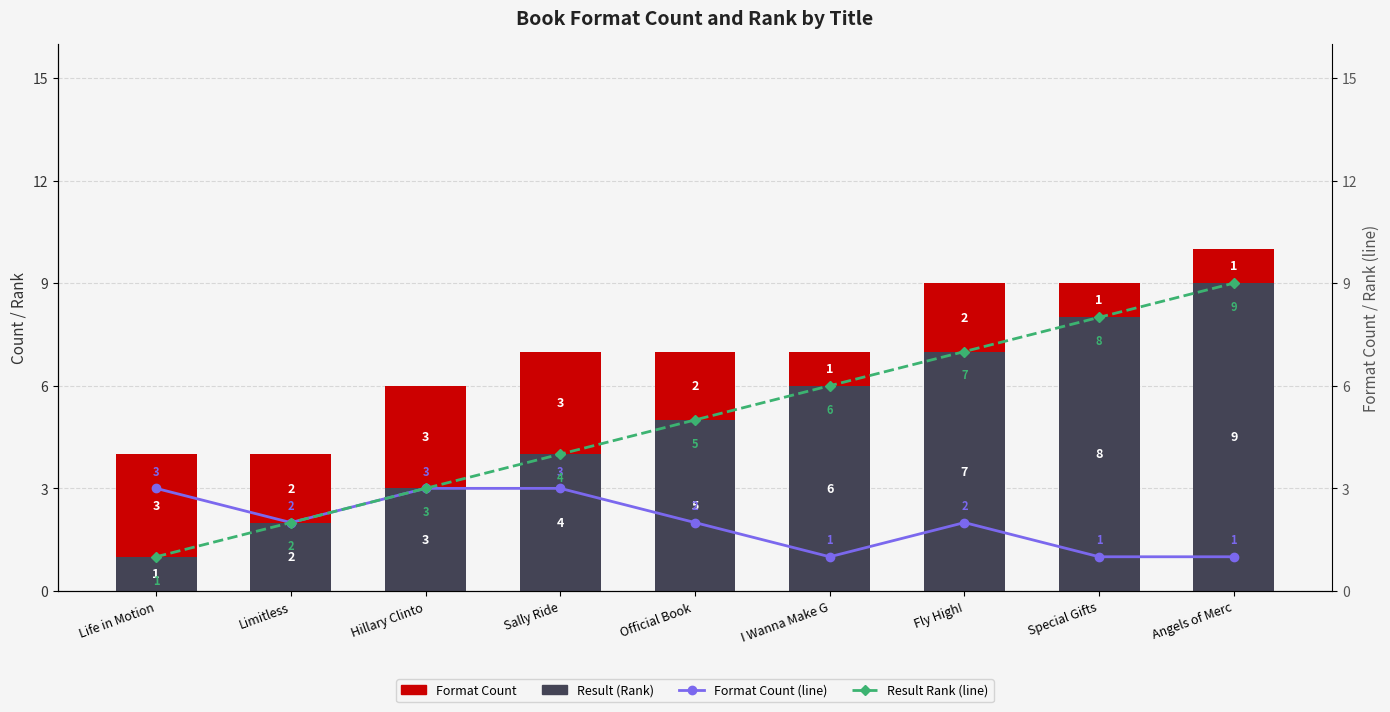

What is the label of the 4th bar from the right?

I Wanna Make G